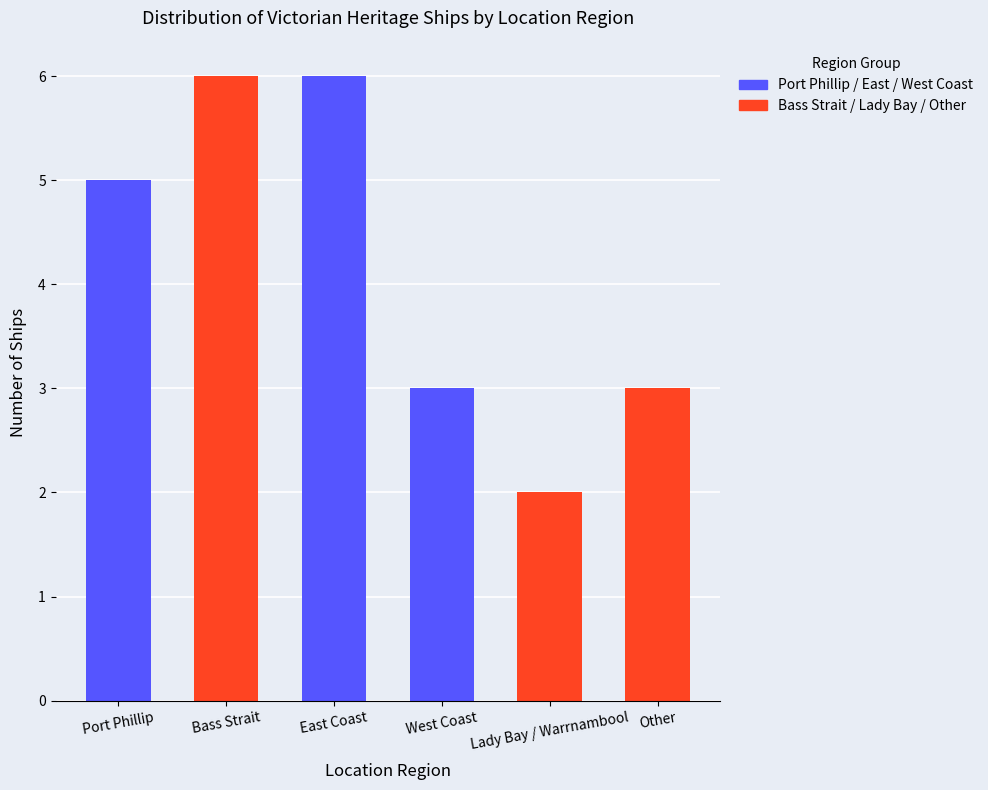

Read the value at Lady Bay / Warrnambool.

2